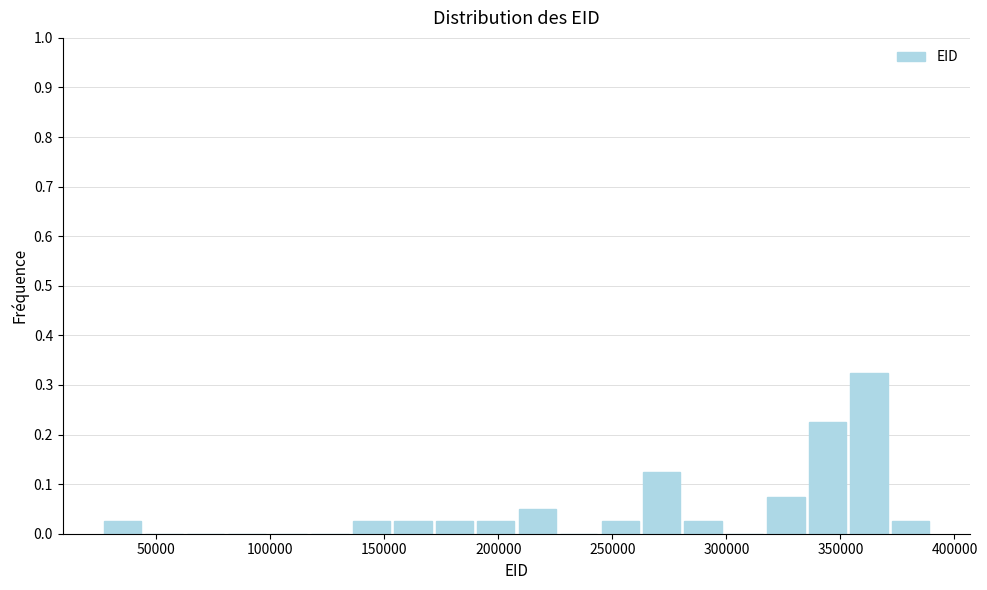

Read against the x-axis, roughly where is the centre of the tallest bar?

365000